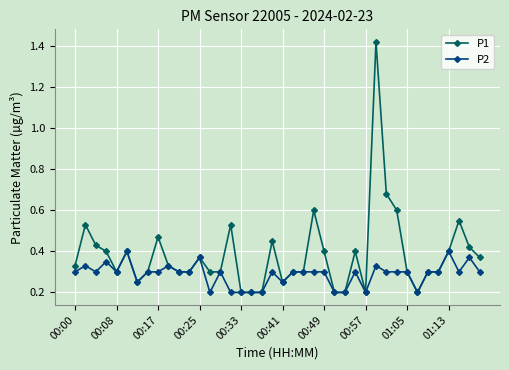

True or false: P1 has more than 1 points higher than both neighbors.

True